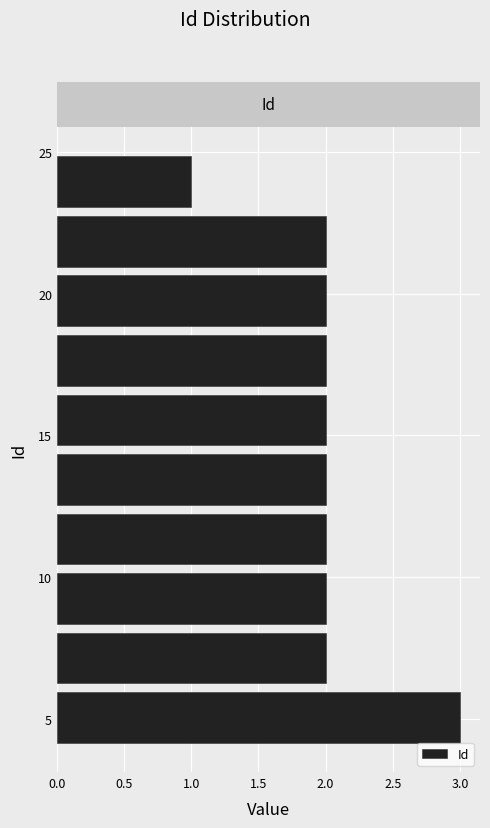

Reading bottom to top, list every bar in this chart as the range it spans on the y-axis followed by its length. Neither the bar edges nor the lengths are printed on the chart, so give them approximately, as read against the axes.

4.0 to 6.1: 3
6.1 to 8.2: 2
8.2 to 10.3: 2
10.3 to 12.4: 2
12.4 to 14.5: 2
14.5 to 16.6: 2
16.6 to 18.7: 2
18.7 to 20.8: 2
20.8 to 22.9: 2
22.9 to 25.0: 1